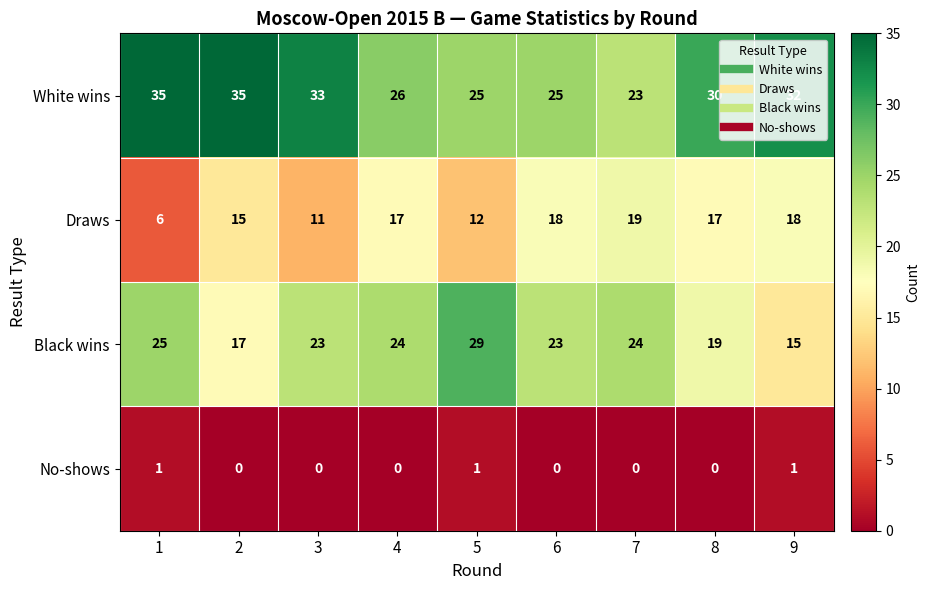

Count the number of categories in the chart.

9